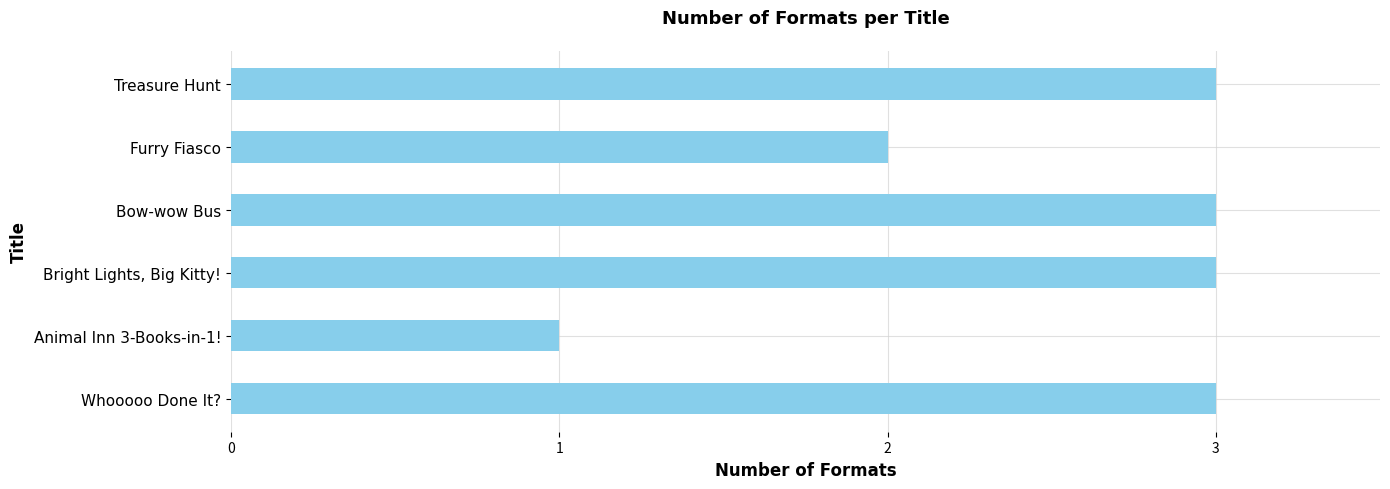

What is the sum of all values?

15